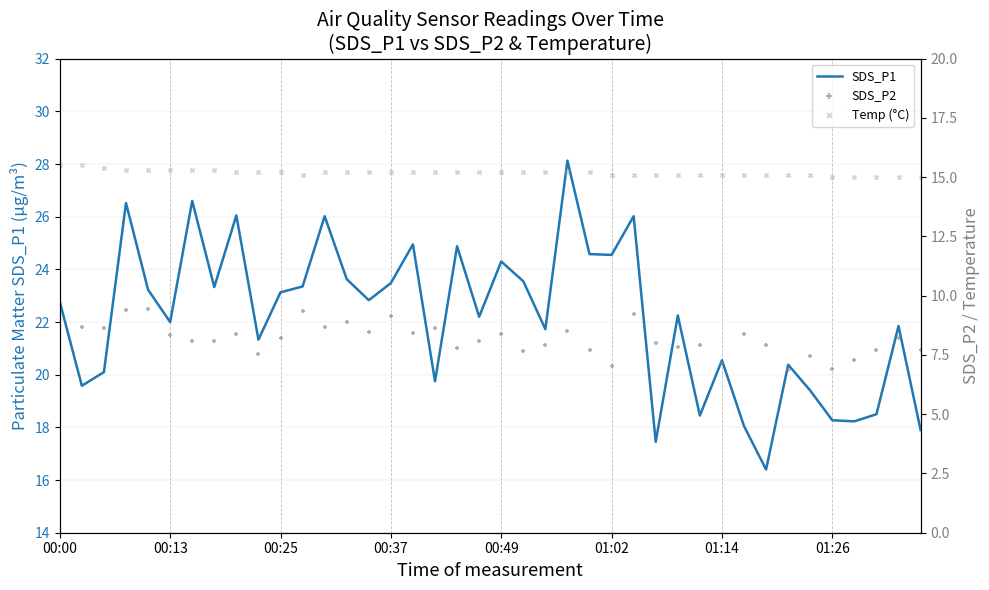

What are all the series names shown in the legend?

SDS_P1, SDS_P2, Temp (°C)